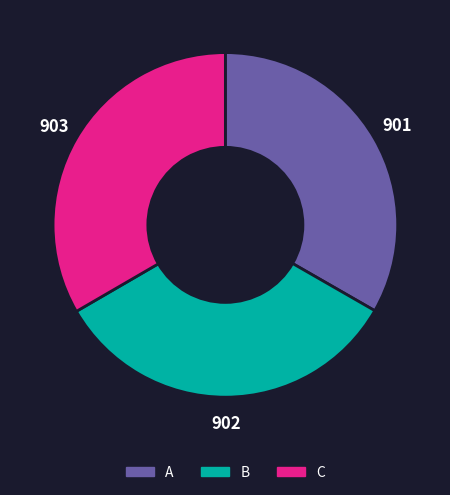

What is the ratio of the value at C to the value at A?

1.0